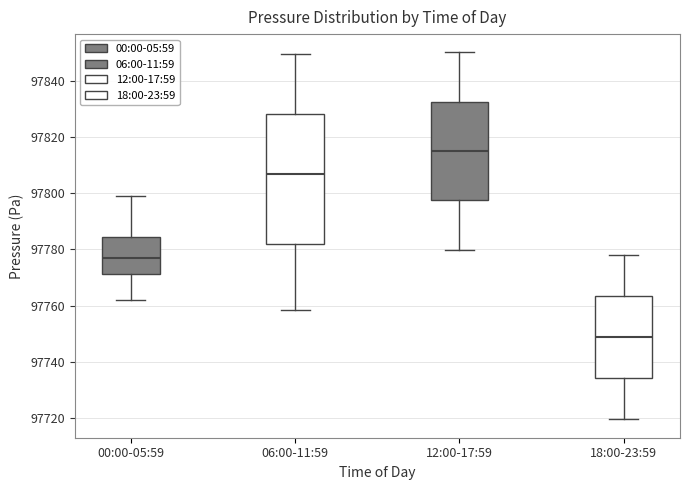

Reading left to right, transcribe this box plot: for each box, give where its median line is, the range the box spans, and where its two whiskers end, as read against the y-axis. The values are not printed on the chart, so give them approximately, as read against the axis.

00:00-05:59: median 97776, box 97772 to 97784, whiskers 97762 to 97798
06:00-11:59: median 97806, box 97782 to 97828, whiskers 97758 to 97850
12:00-17:59: median 97814, box 97798 to 97832, whiskers 97780 to 97850
18:00-23:59: median 97748, box 97734 to 97764, whiskers 97720 to 97778